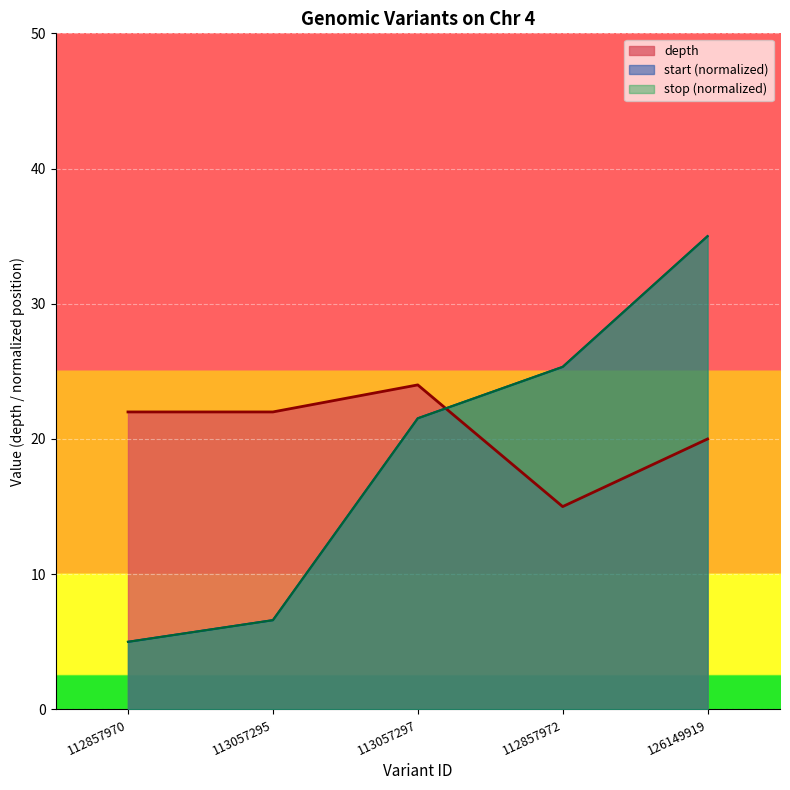

At how many categories does at least one series exceed 34?

1